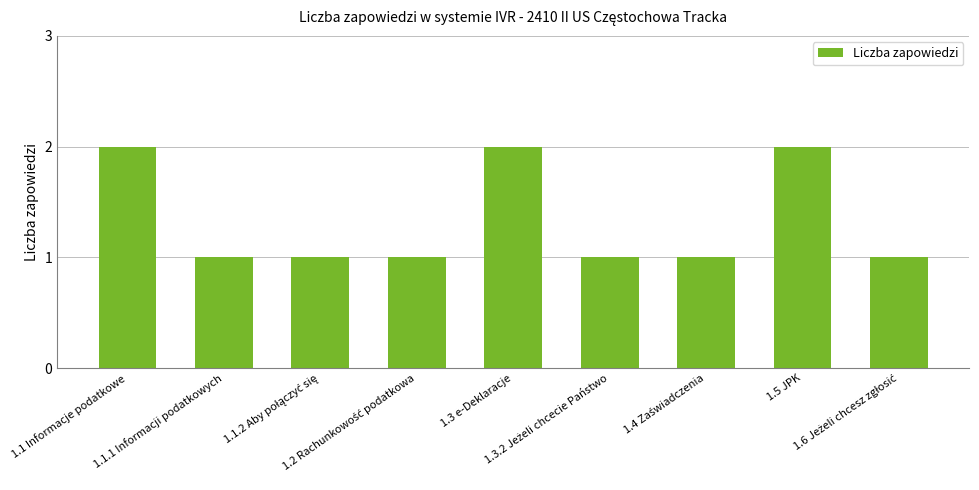

Reading left to right, list all the values displayed in this chart.

2	1	1	1	2	1	1	2	1